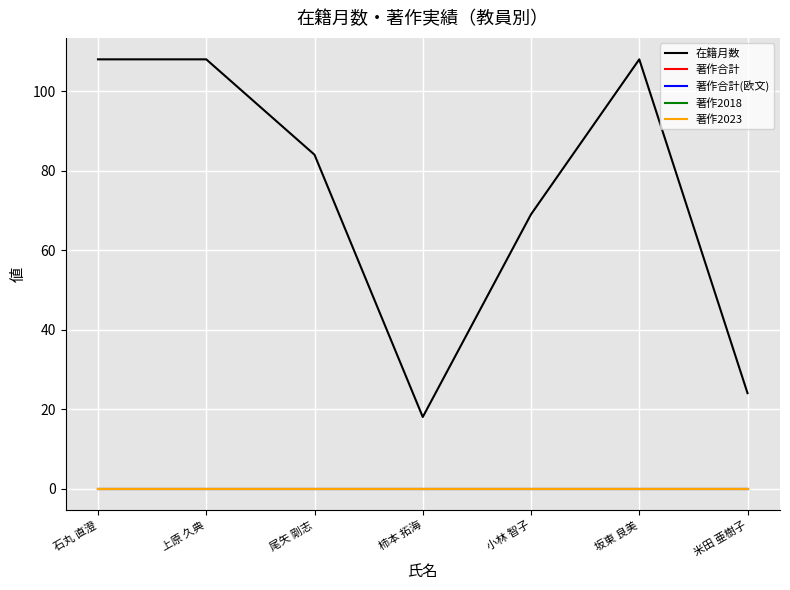

At which label is 著作合計(欧文) closest to 0?

石丸 直澄